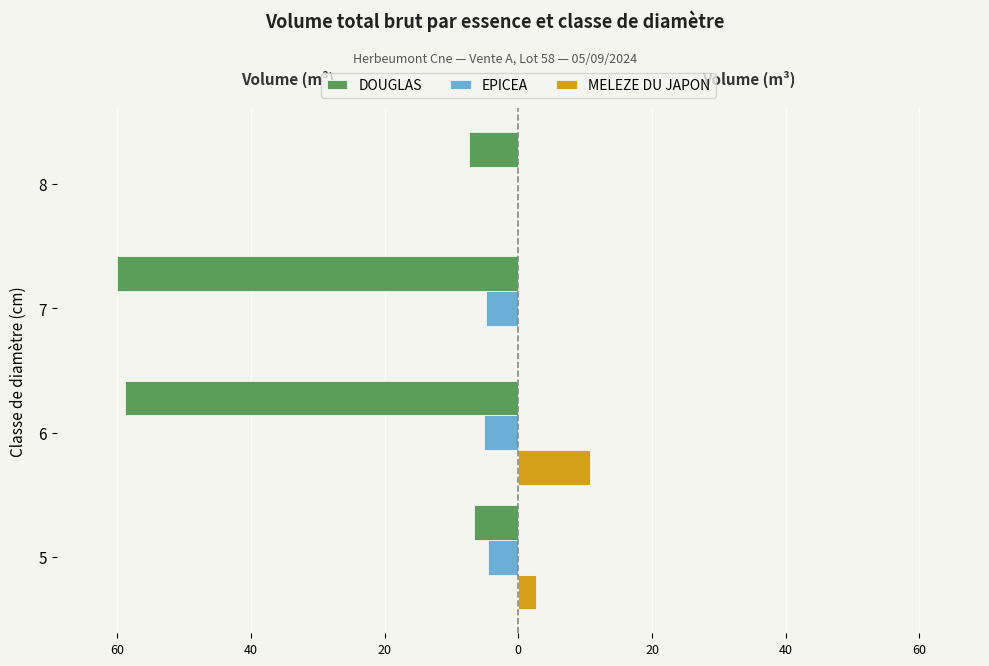

What are all the series names shown in the legend?

DOUGLAS, EPICEA, MELEZE DU JAPON